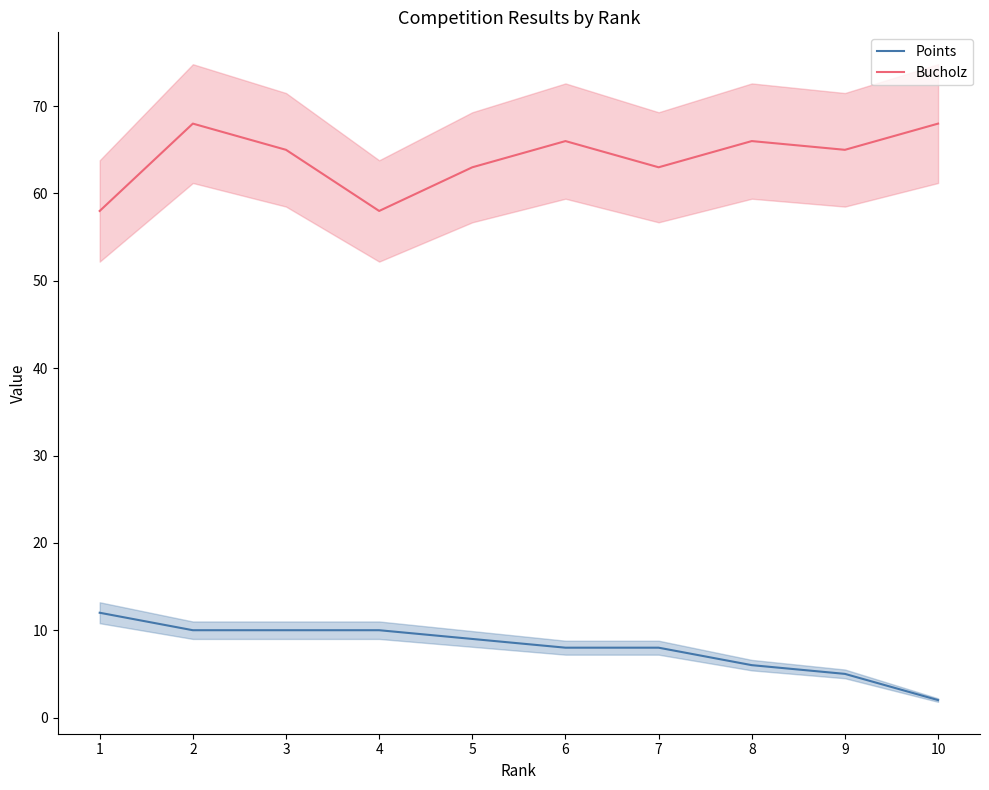

Between 4 and 10, which series saw the biggest shift?

Bucholz